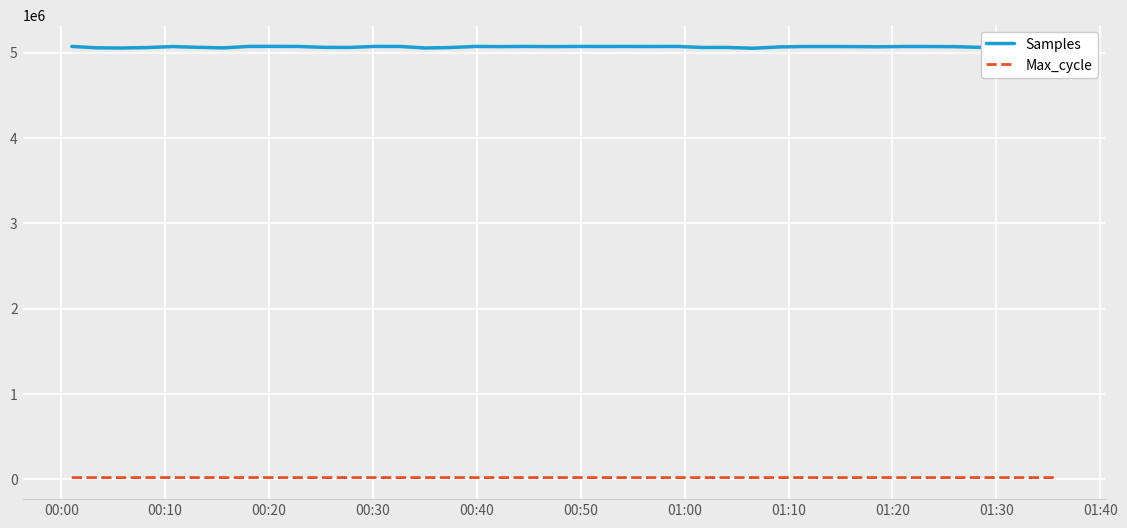

At how many categories does at least one series exceed 4755101?

40